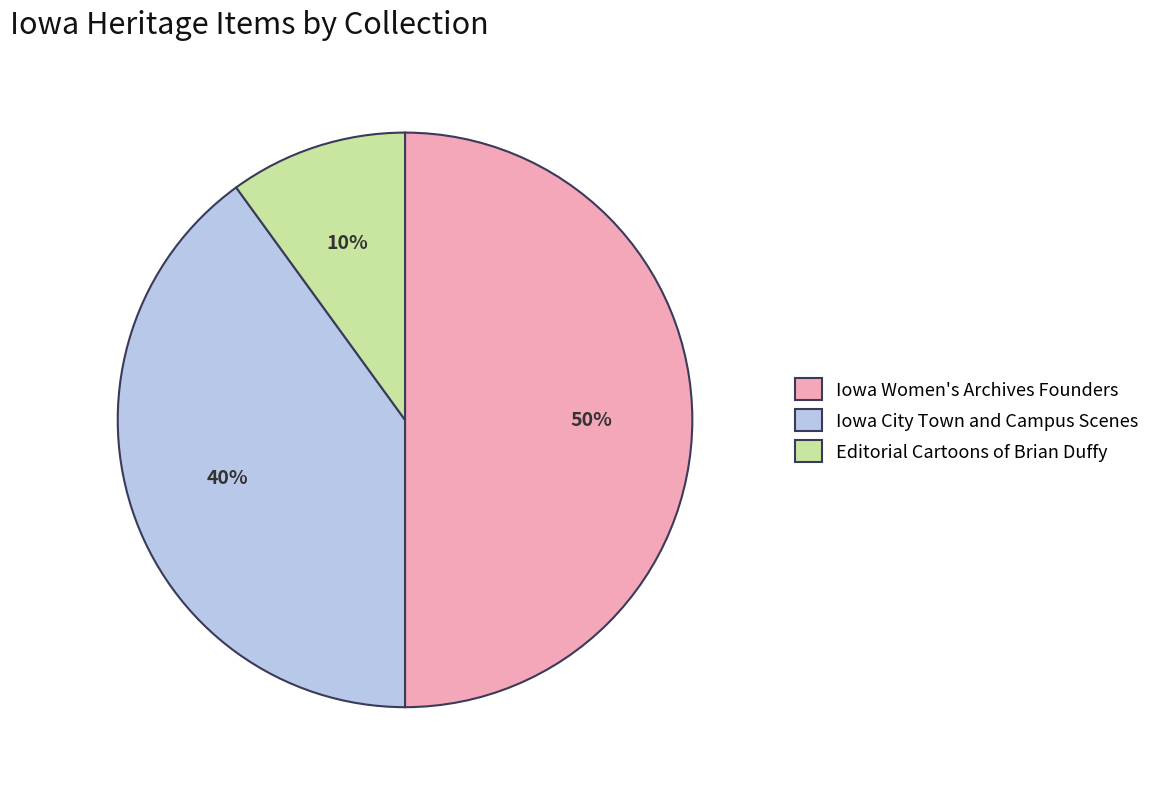

To the nearest percent, what percentage of the pie is Iowa City Town and Campus Scenes?

40%